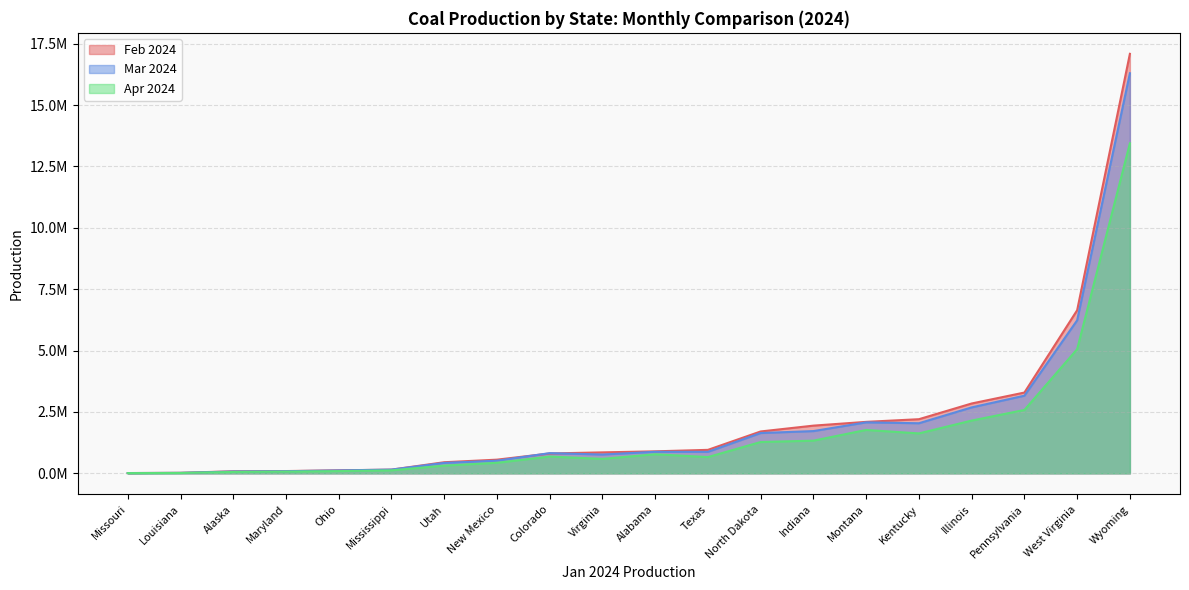

Does the chart display data point markers on the line(s)?

No